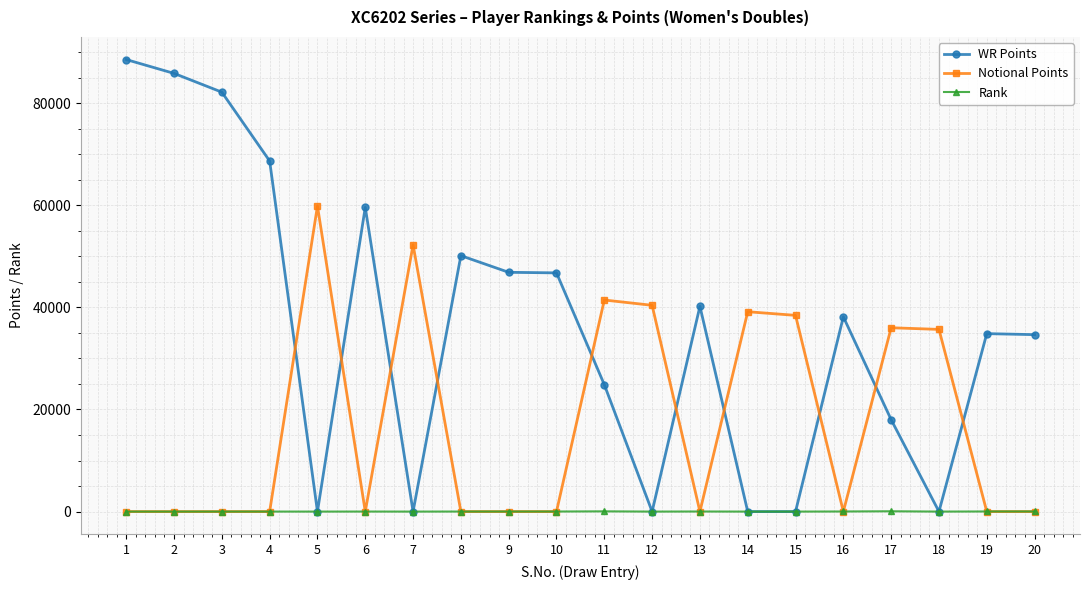

Which series changed the most between 9 and 20?

WR Points